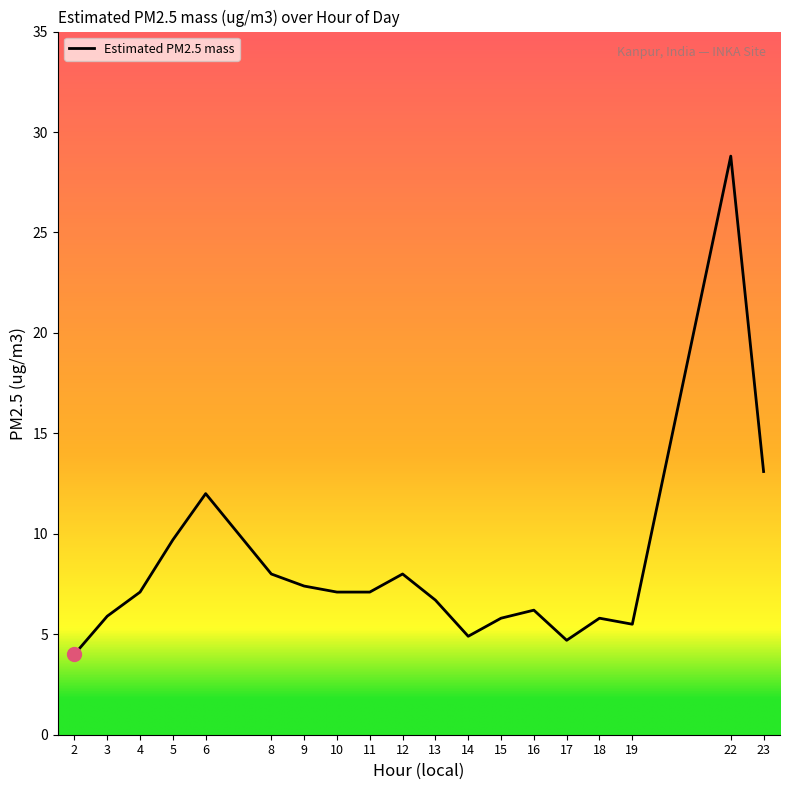

What is the maximum value shown in the chart?

28.8